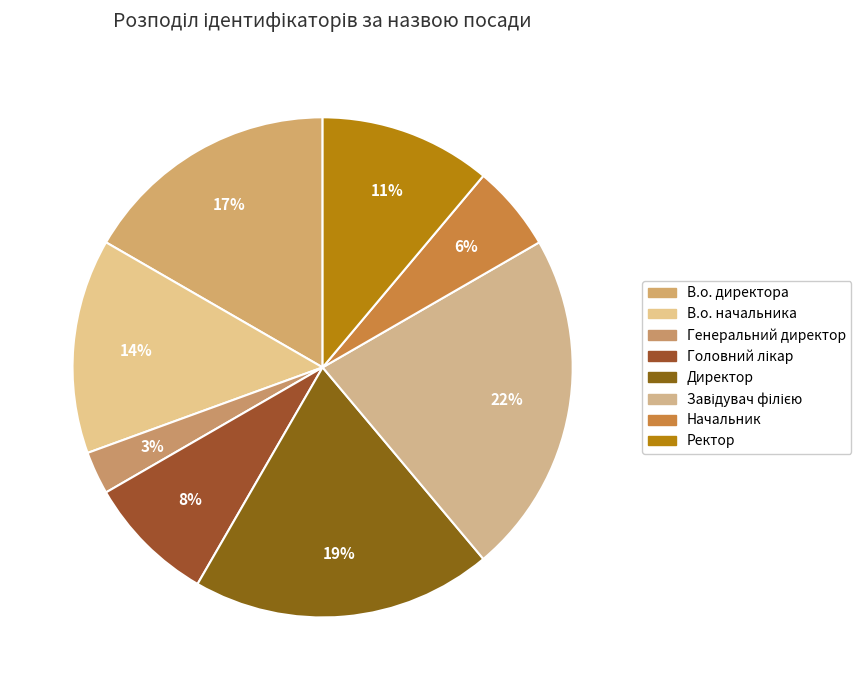

To the nearest percent, what is the average slice percentage?

12%